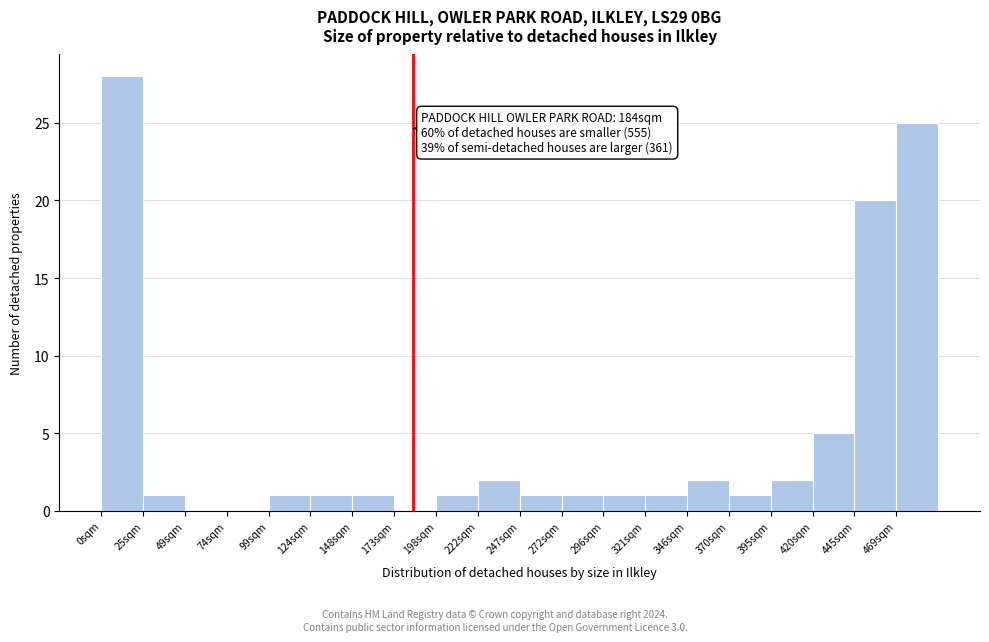

Which range on the x-axis has the tallest bar?

0 to 25